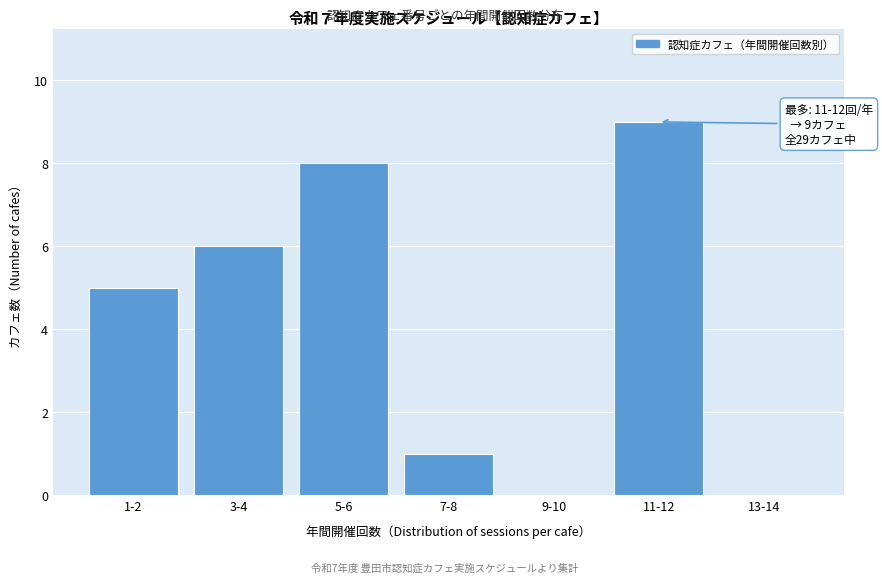

Reading left to right, transcribe all the data shown in this chart.

1-2=5	3-4=6	5-6=8	7-8=1	9-10=0	11-12=9	13-14=0